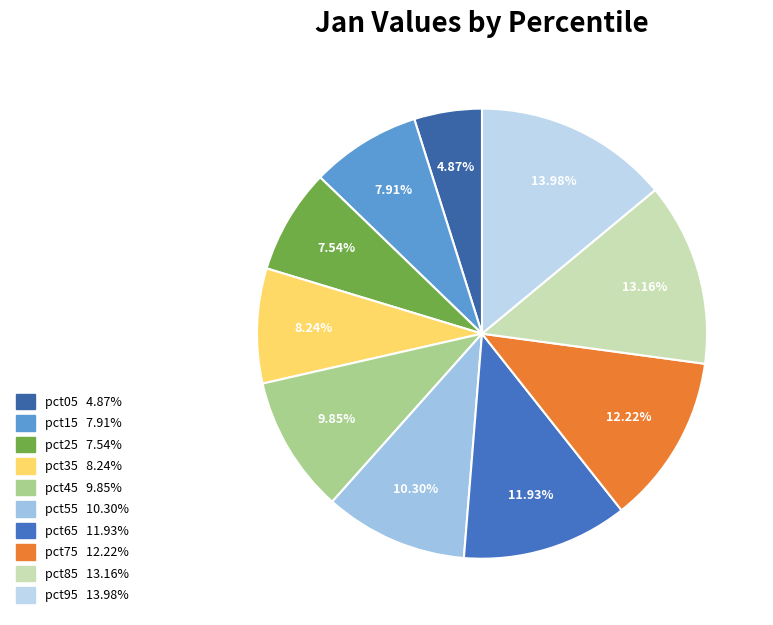

Between pct65 and pct55, which is larger?

pct65